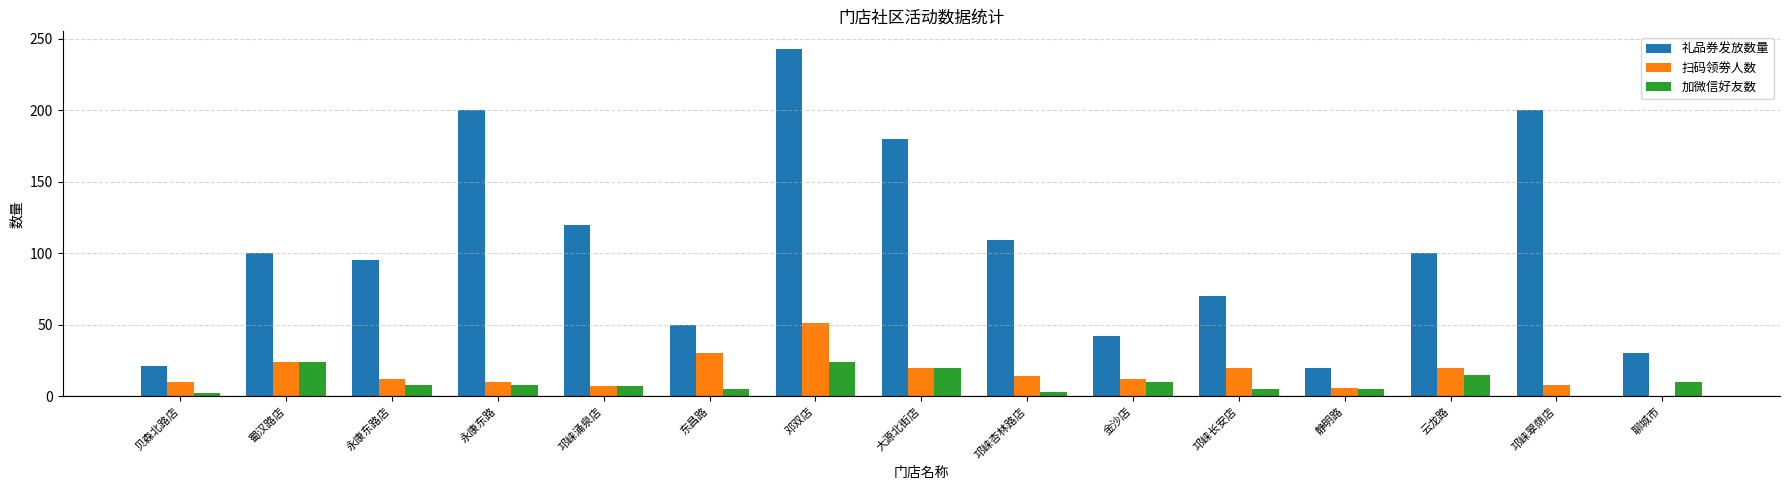

What is the sum of all 扫码领劵人数 values?

244